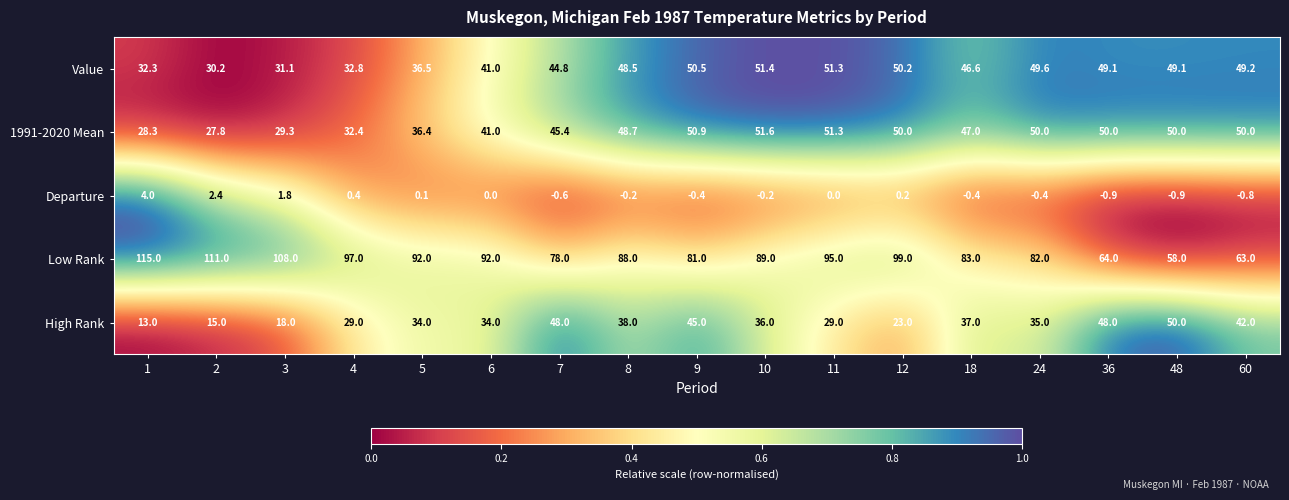

Rank the series at 3 from lowest to highest value.

Departure, High Rank, 1991-2020 Mean, Value, Low Rank